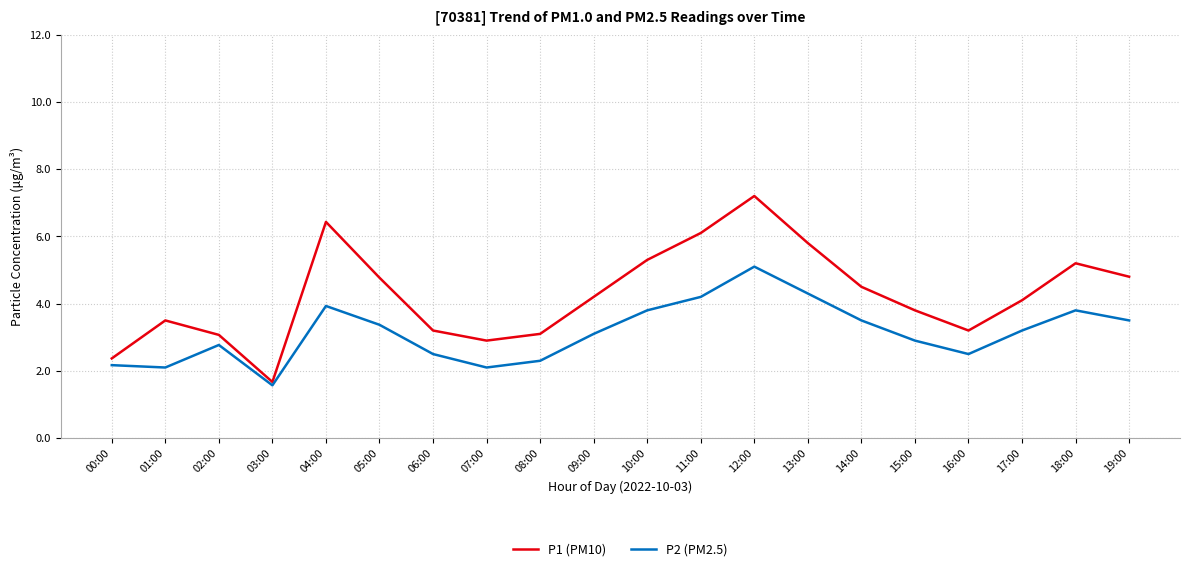

True or false: P1 (PM10) and P2 (PM2.5) intersect in this chart.

False